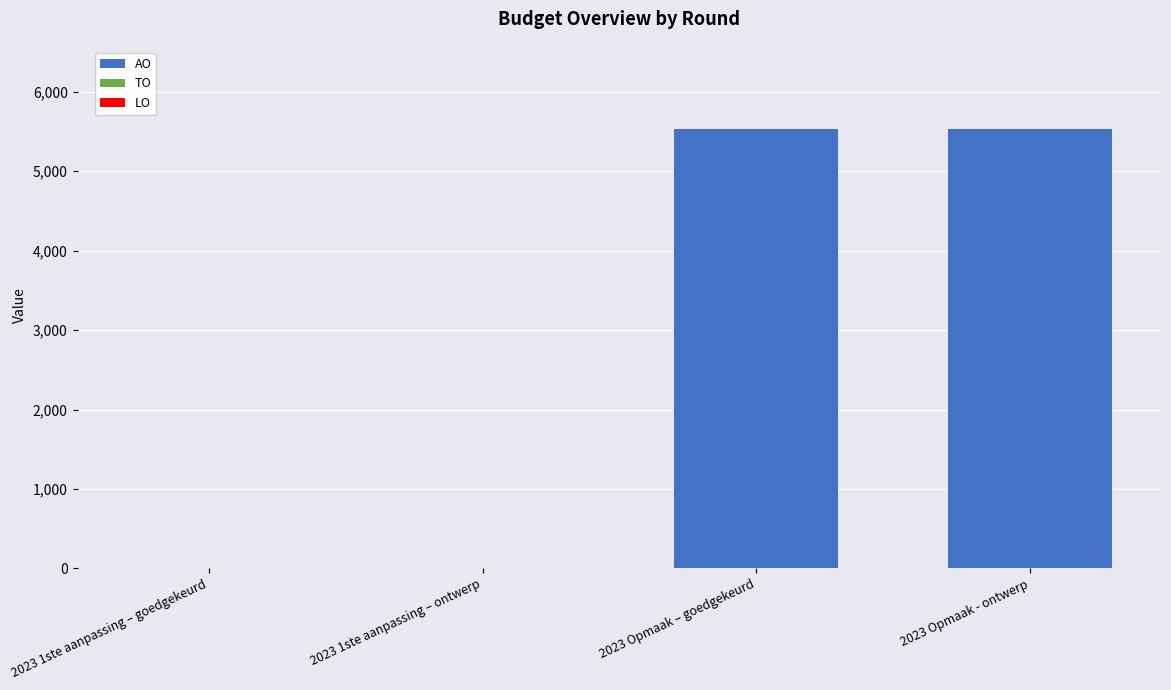

Is it true that the value at 2023 1ste aanpassing – ontwerp is -2370?

False